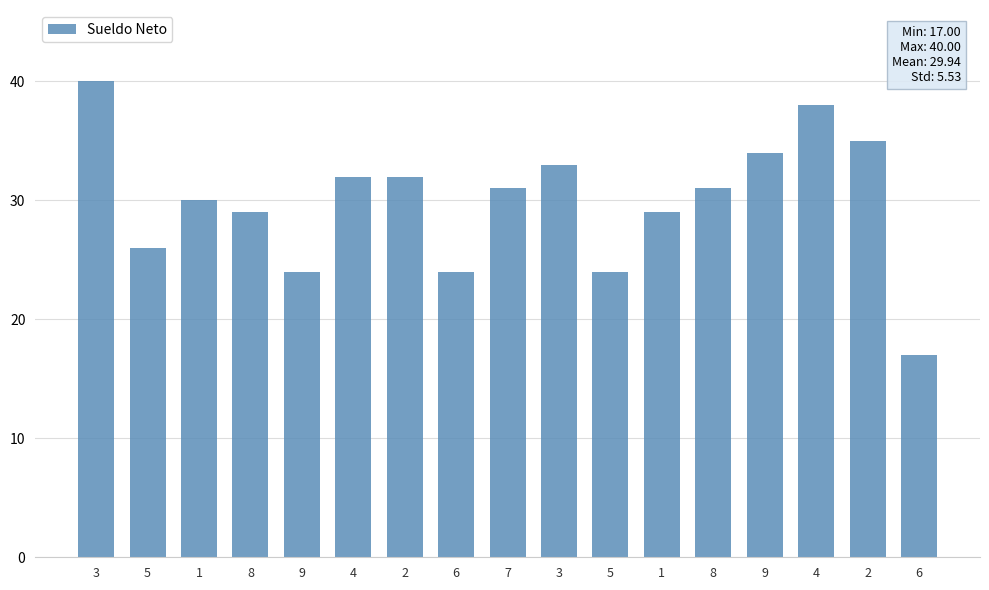

How many bars are there in total?

17